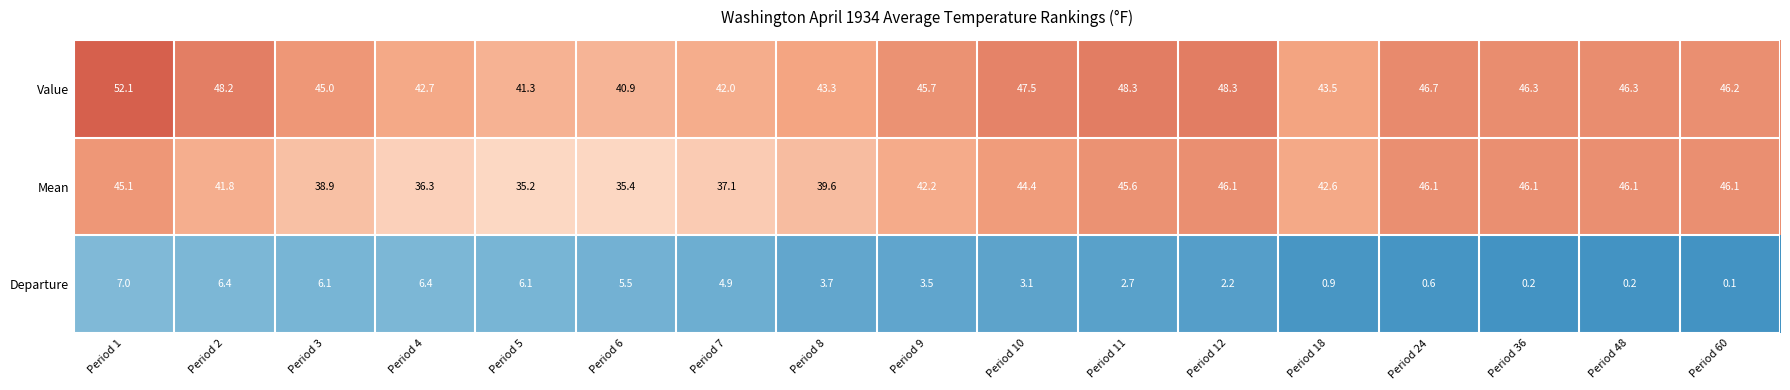

How many distinct data groups are displayed?

3